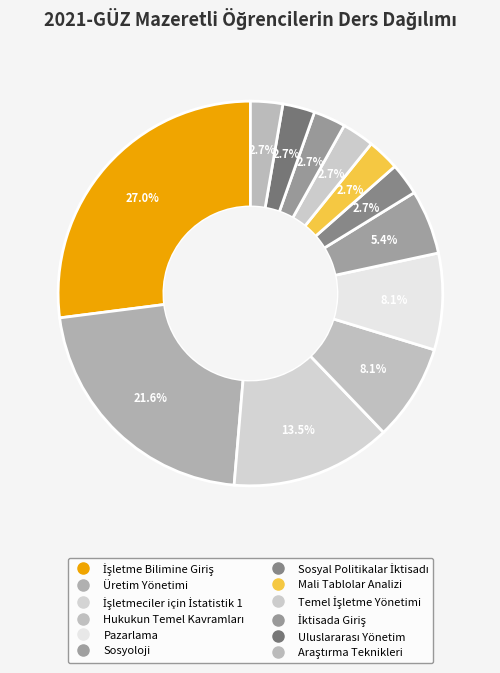

What is the largest slice in the pie chart?

İşletme Bilimine Giriş